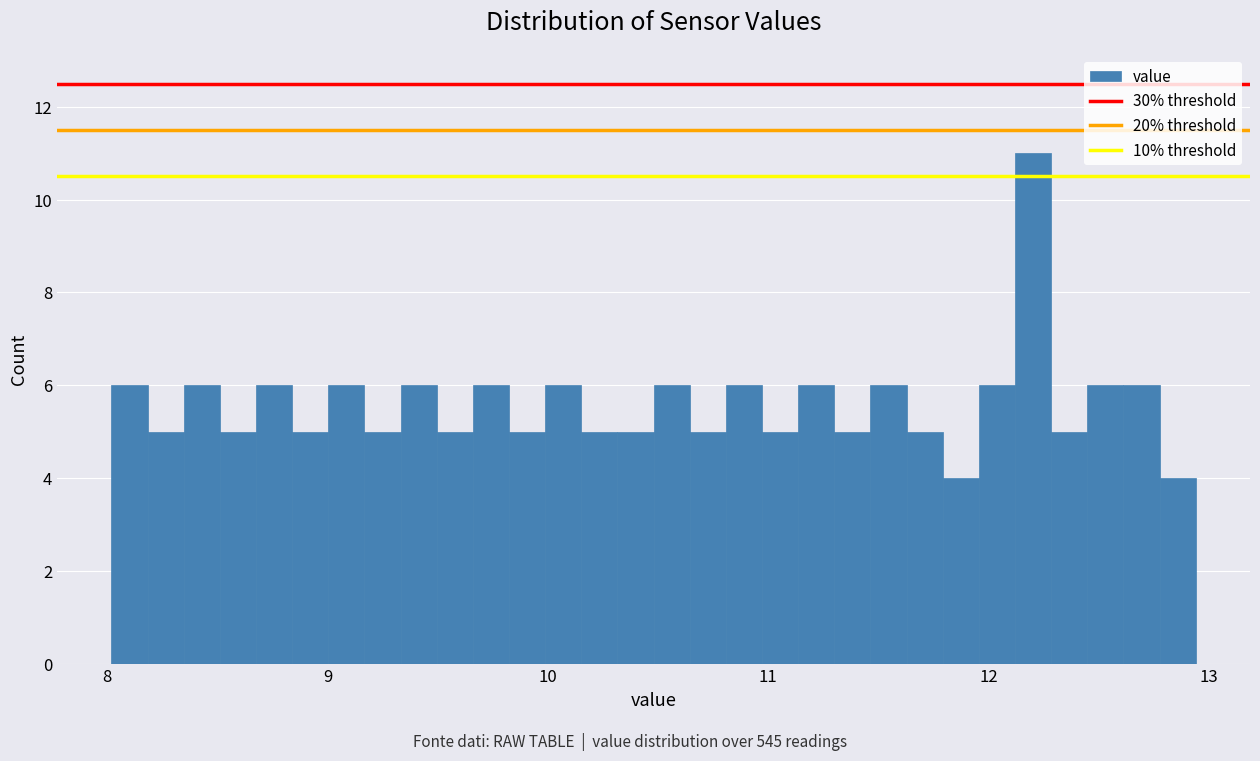

Read against the x-axis, roughly where is the centre of the tallest bar?

12.2